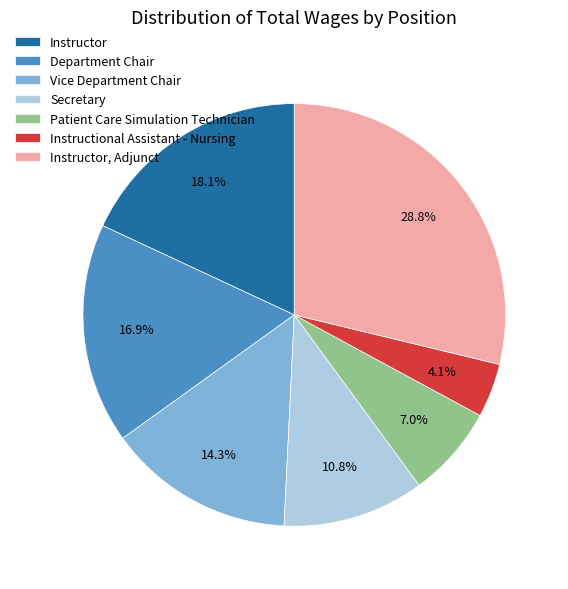

Which slice is the largest?

Instructor, Adjunct